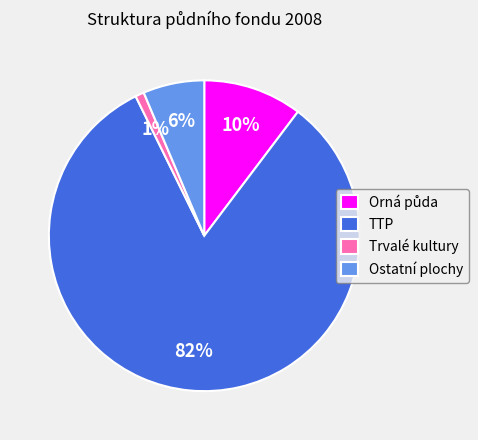

Between Ostatní plochy and TTP, which is larger?

TTP